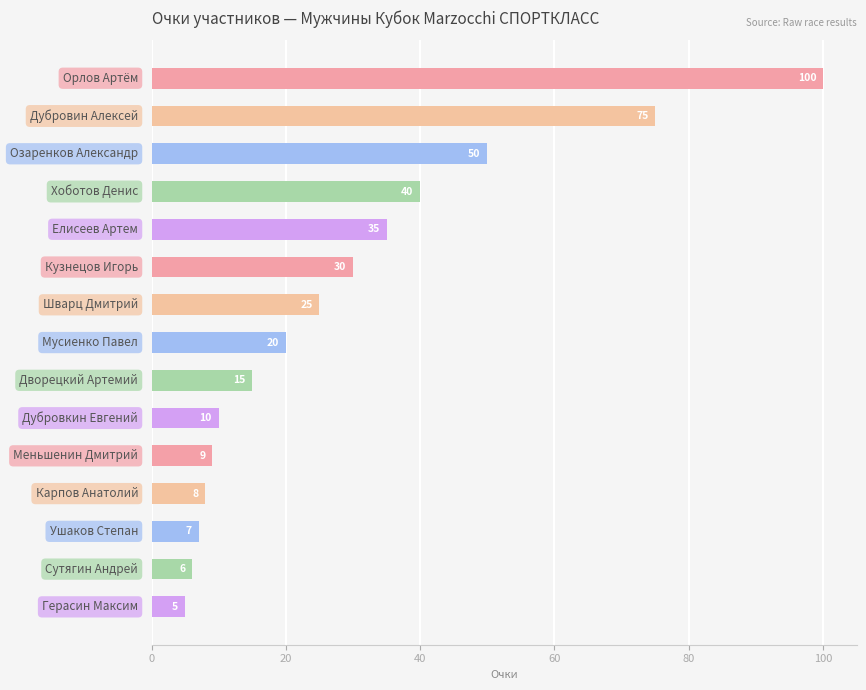

What is the value of the 4th bar from the top?

40